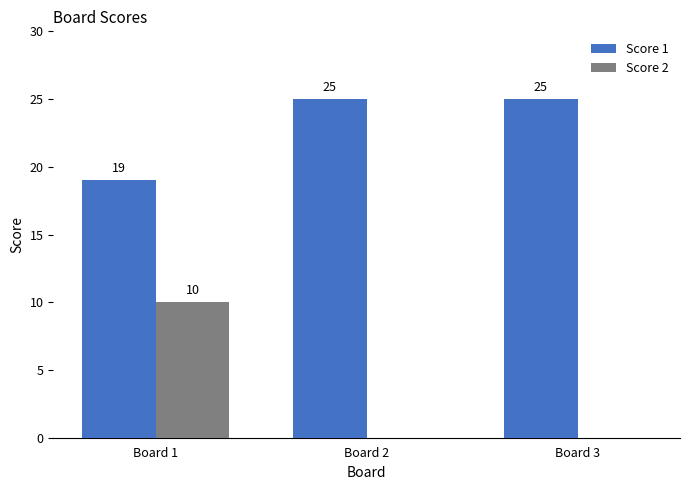

At which category is the sum across all series the highest?

Board 1